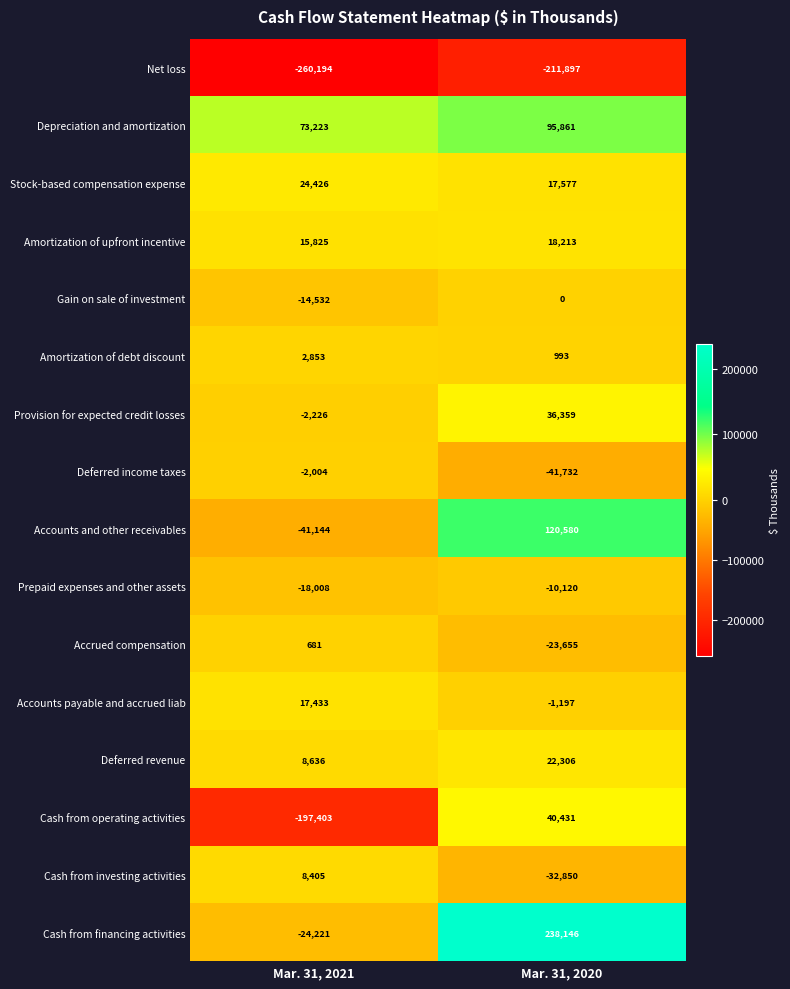

Rank the series at Mar. 31, 2021 from highest to lowest value.

Depreciation and amortization, Stock-based compensation expense, Accounts payable and accrued liab, Amortization of upfront incentive, Deferred revenue, Cash from investing activities, Amortization of debt discount, Accrued compensation, Deferred income taxes, Provision for expected credit losses, Gain on sale of investment, Prepaid expenses and other assets, Cash from financing activities, Accounts and other receivables, Cash from operating activities, Net loss